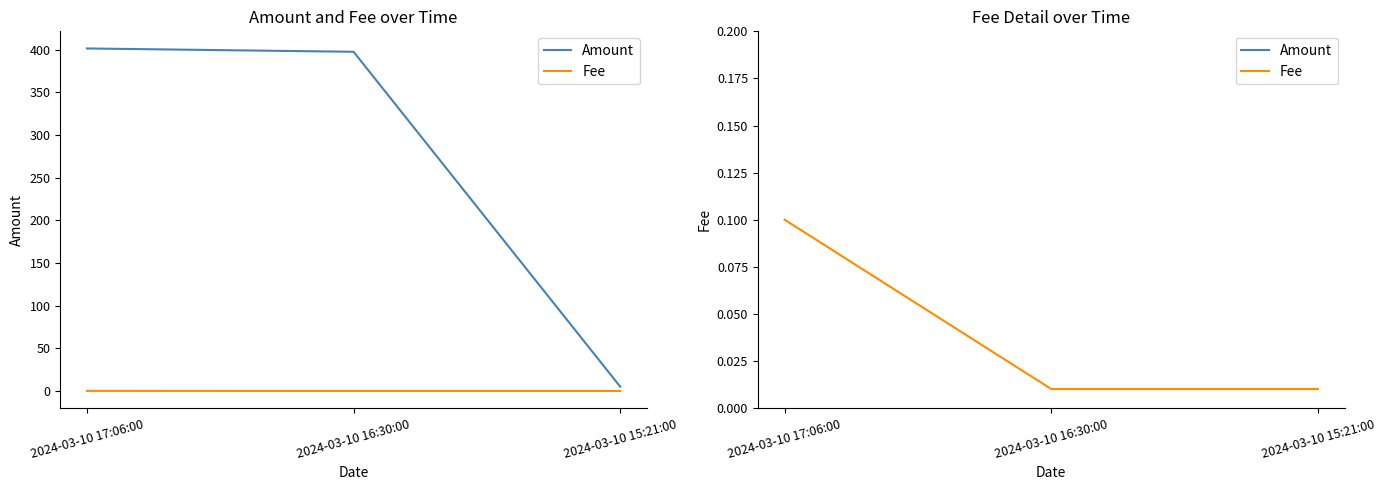

What position from the right is 2024-03-10 17:06:00?

3